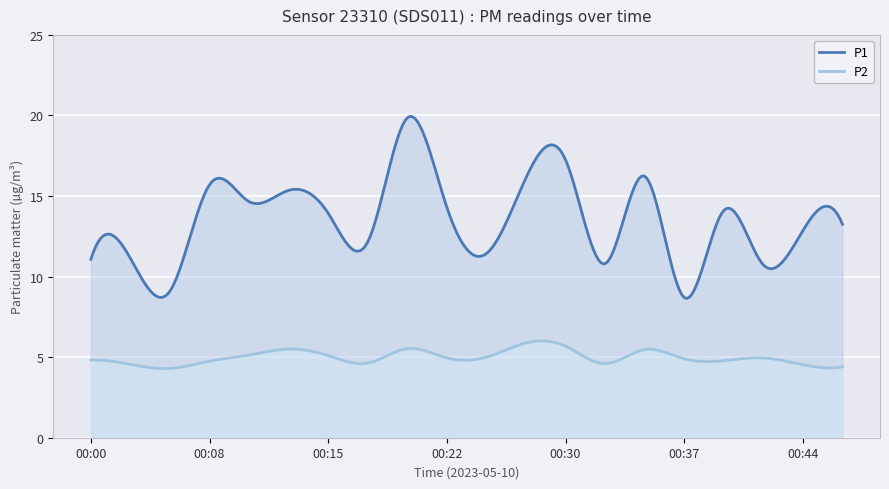

True or false: P1 and P2 cross at least once.

False